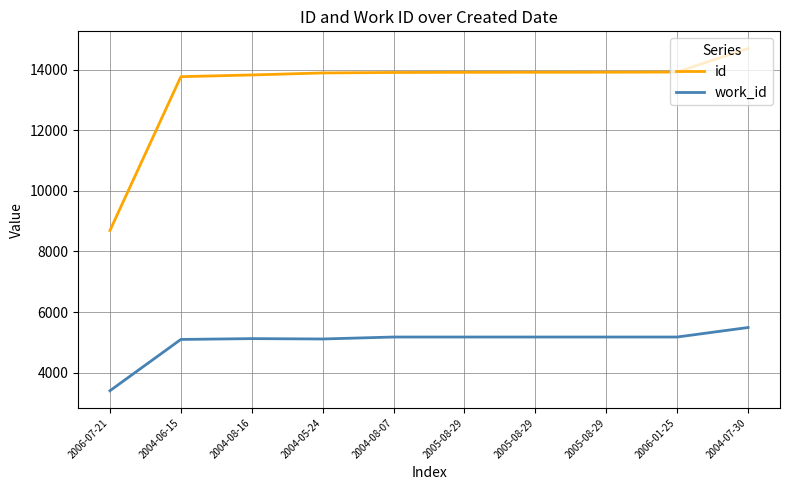

What is the greatest value displayed?

14699